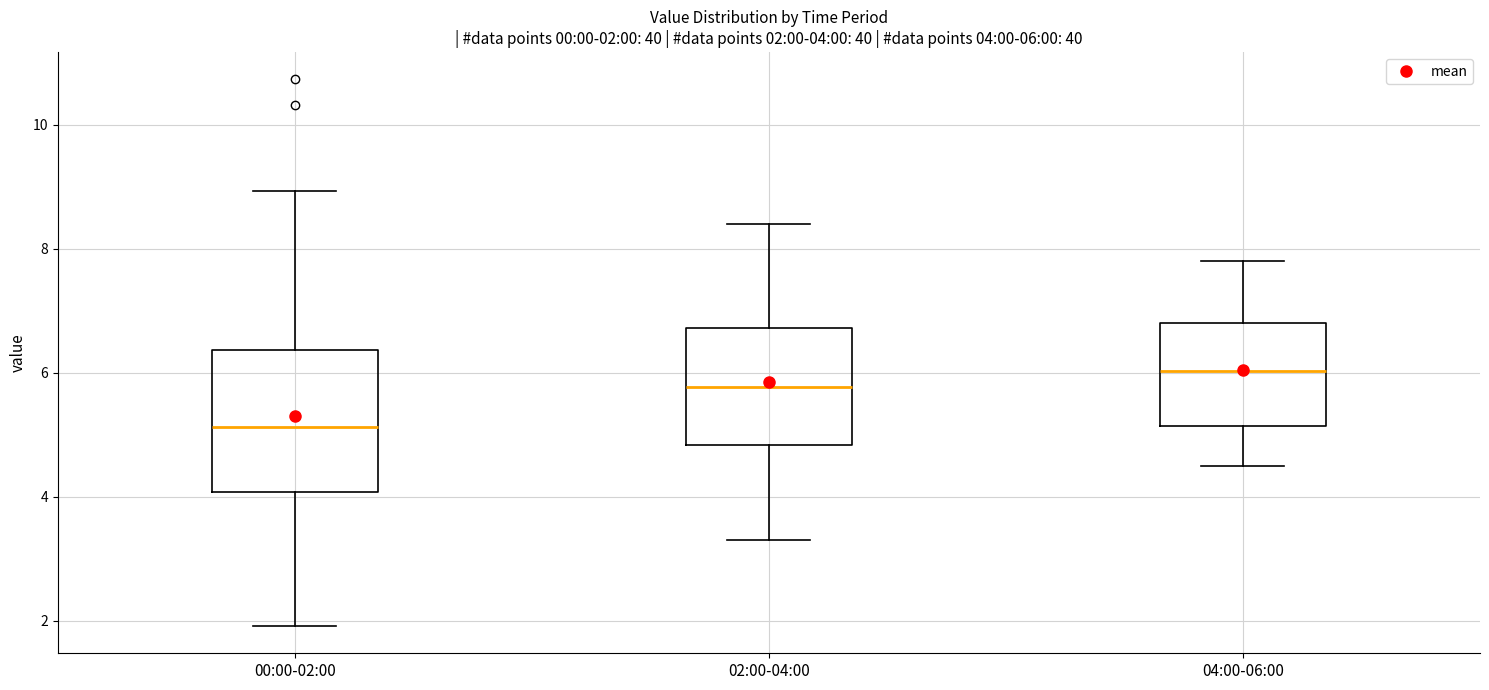

Comparing the boxes themselves (not the whiskers), which one is the tallest?

00:00-02:00